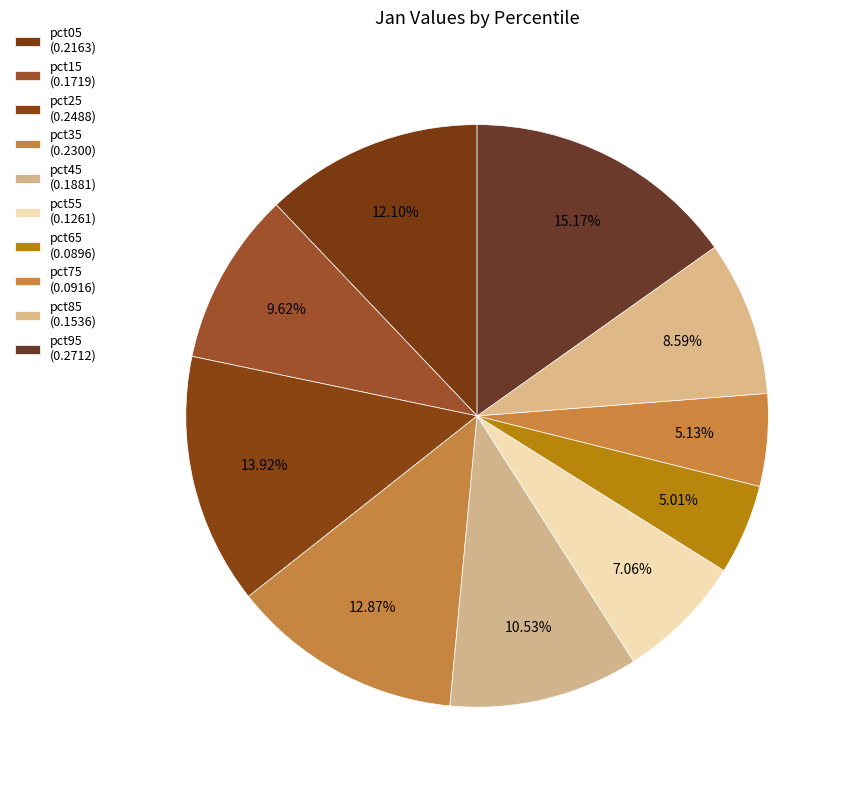

To the nearest percent, what is the difference between the largest and smallest slice percentages?

10%